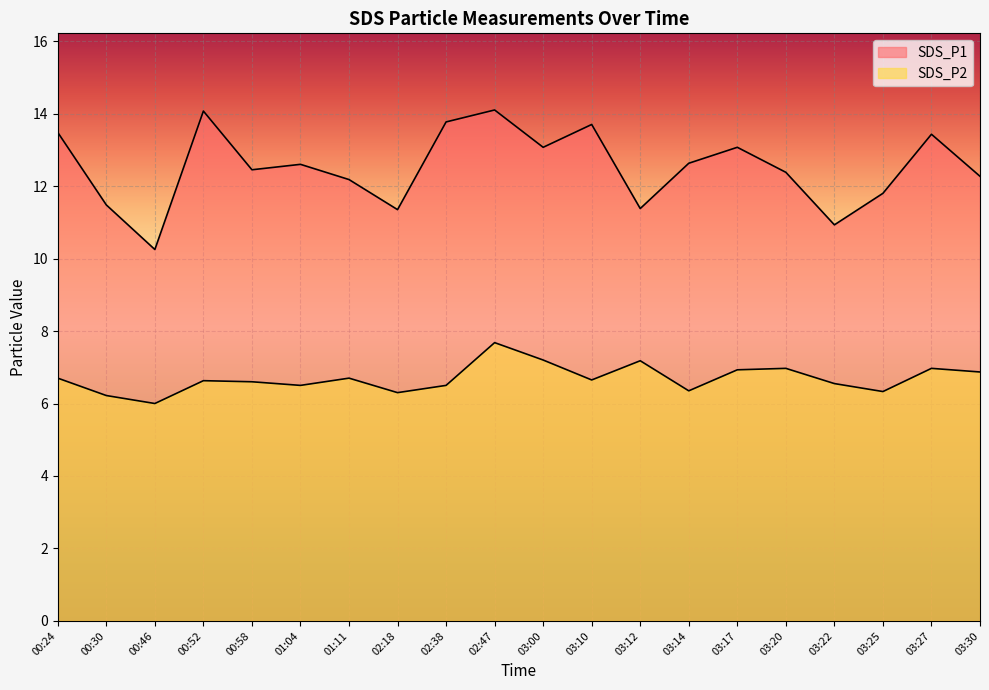

How many values in the SDS_P2 series exceed 6?

19